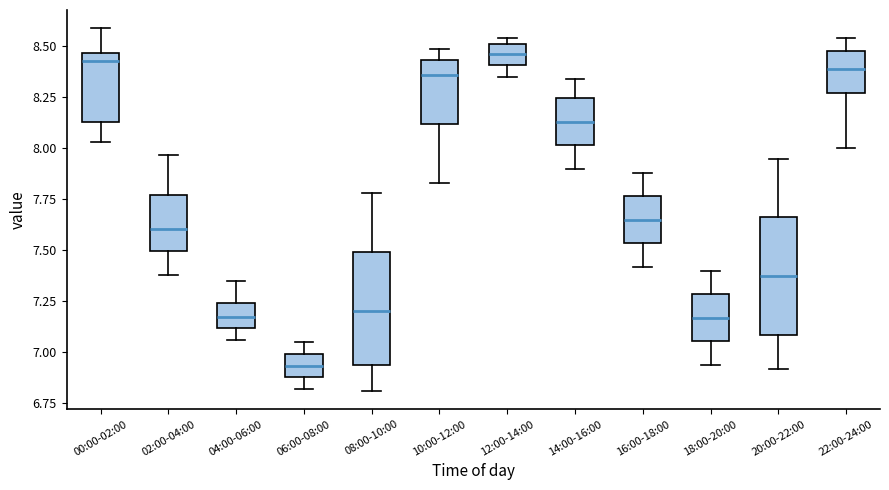

Where does the median line of the box for 16:00-18:00 sit on the y-axis? The values are not printed on the chart, so give them approximately, as read against the axis.

7.65